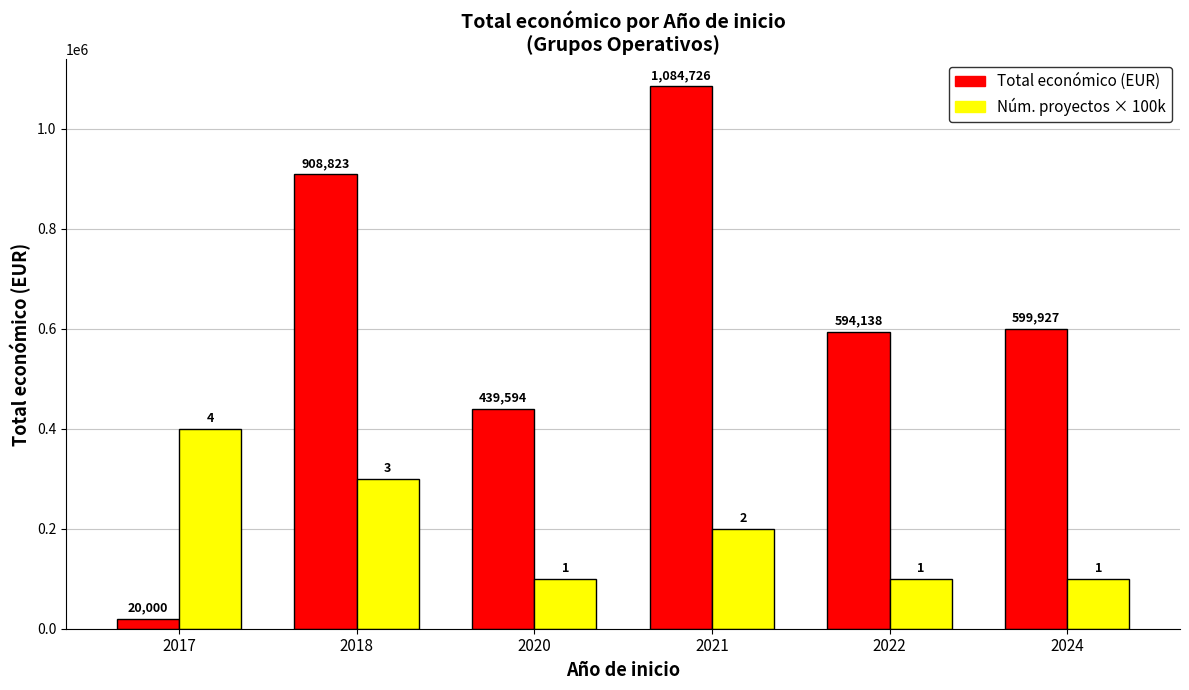

Reading left to right, transcribe all the data shown in this chart.

Total económico (EUR): 20000	908823	439594	1084726	594138	599927
Núm. proyectos × 100k: 400000	300000	100000	200000	100000	100000